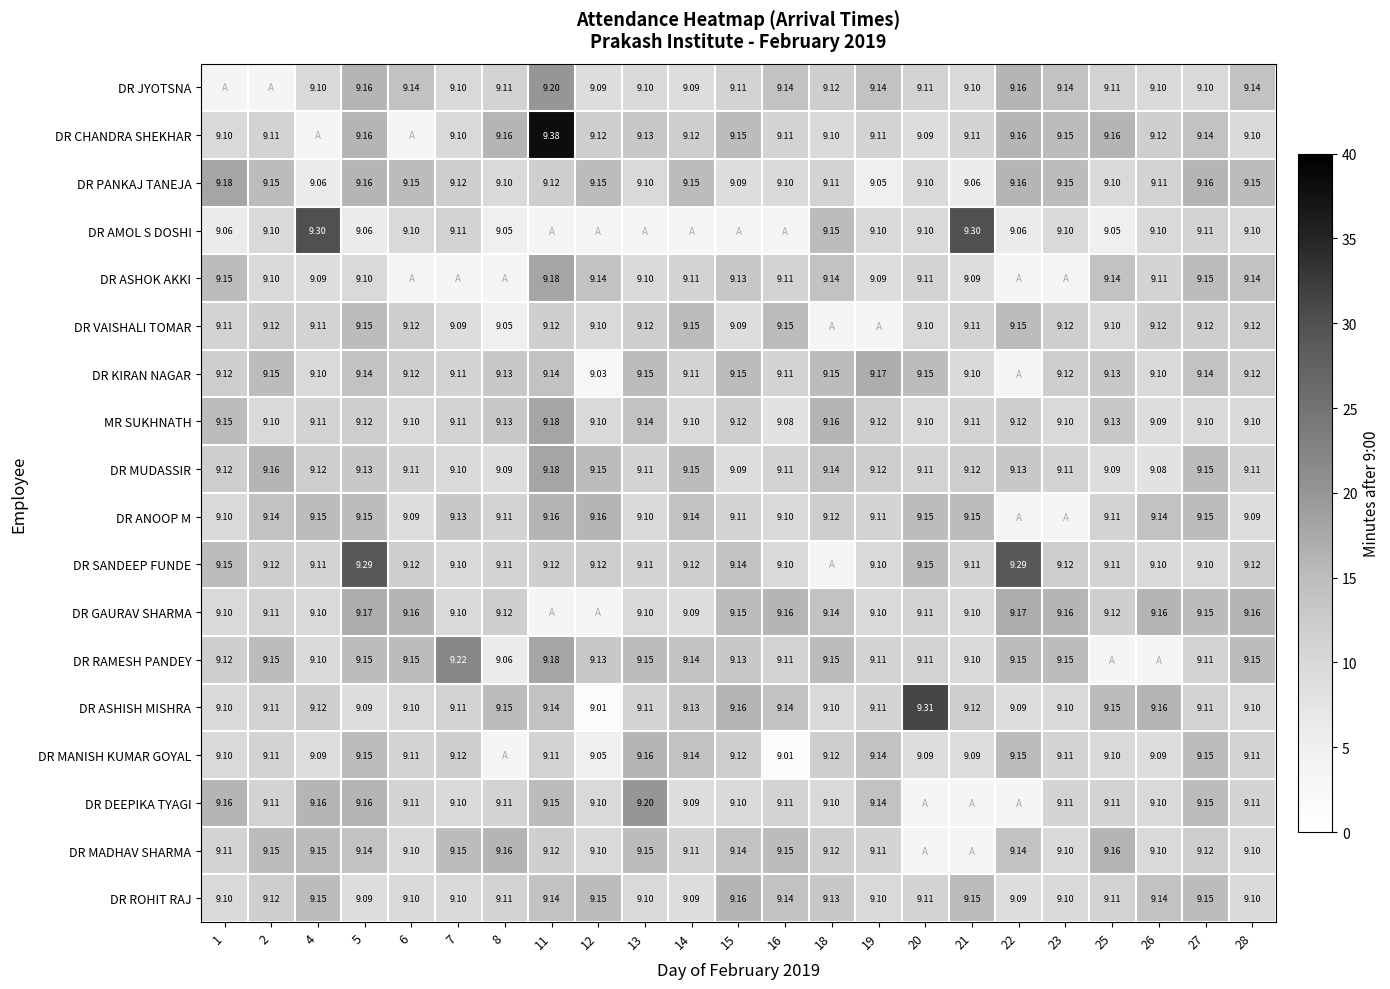

Is the value of DR SANDEEP FUNDE at 26 greater than the value of DR MANISH KUMAR GOYAL at 5?

No